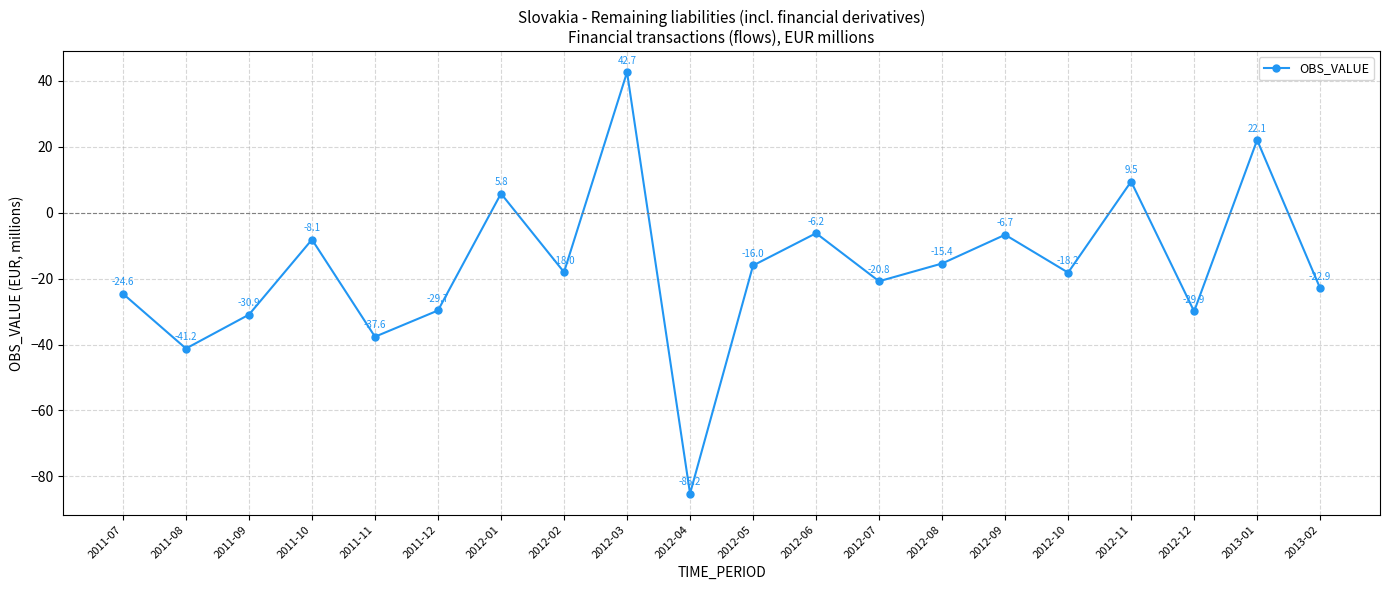

Where is the first local maximum?

2011-10